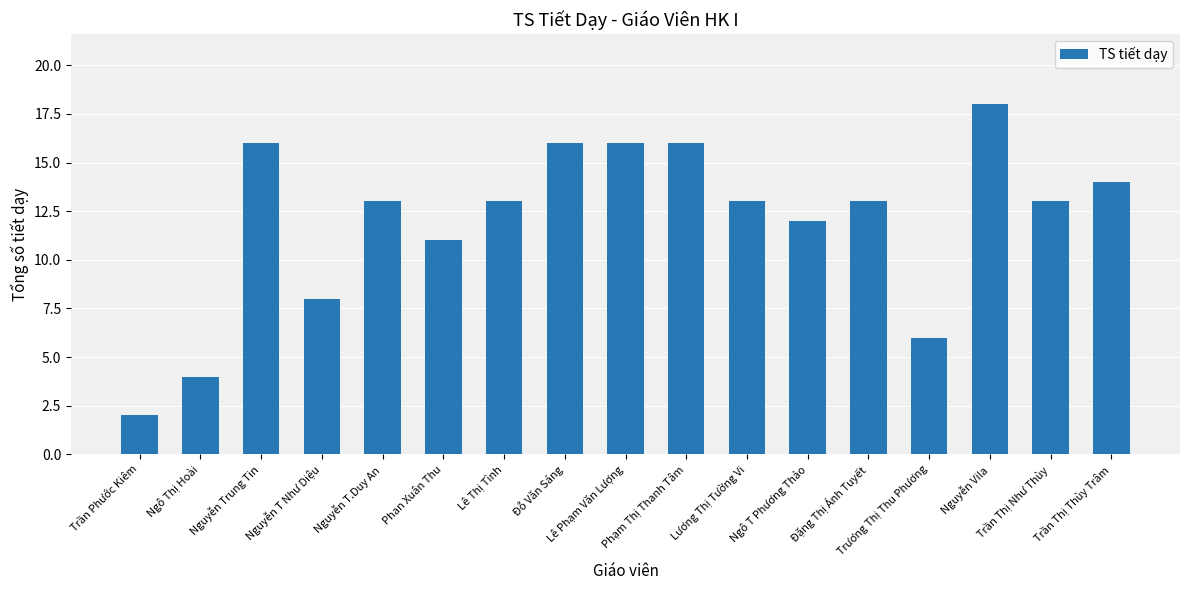

Reading left to right, transcribe all the data shown in this chart.

Trần Phước Kiêm=2	Ngô Thị Hoài=4	Nguyễn Trung Tin=16	Nguyễn T Như Diệu=8	Nguyễn T.Duy An=13	Phan Xuân Thu=11	Lê Thị Tình=13	Đỗ Văn Sáng=16	Lê Phạm Văn Lượng=16	Phạm Thị Thanh Tâm=16	Lương Thị Tường Vi=13	Ngô T Phương Thảo=12	Đặng Thị Ánh Tuyết=13	Trương Thị Thu Phương=6	Nguyễn Vila=18	Trần Thị Như Thùy=13	Trần Thị Thùy Trâm=14